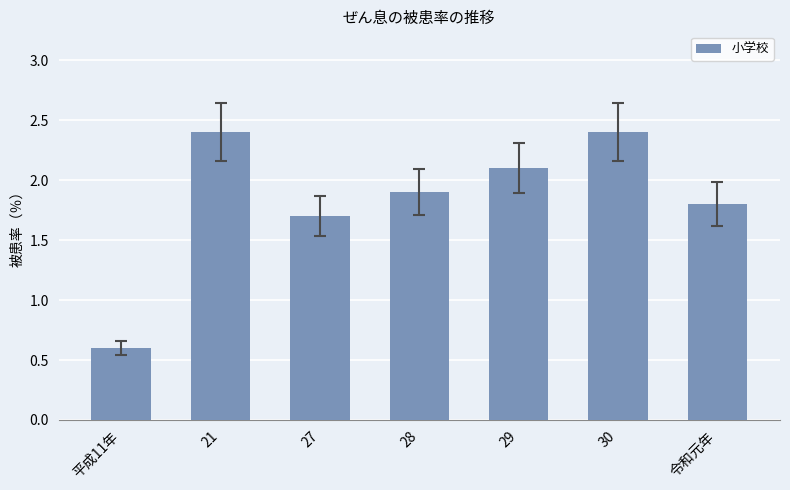

Reading left to right, transcribe all the data shown in this chart.

平成11年=0.6	21=2.4	27=1.7	28=1.9	29=2.1	30=2.4	令和元年=1.8